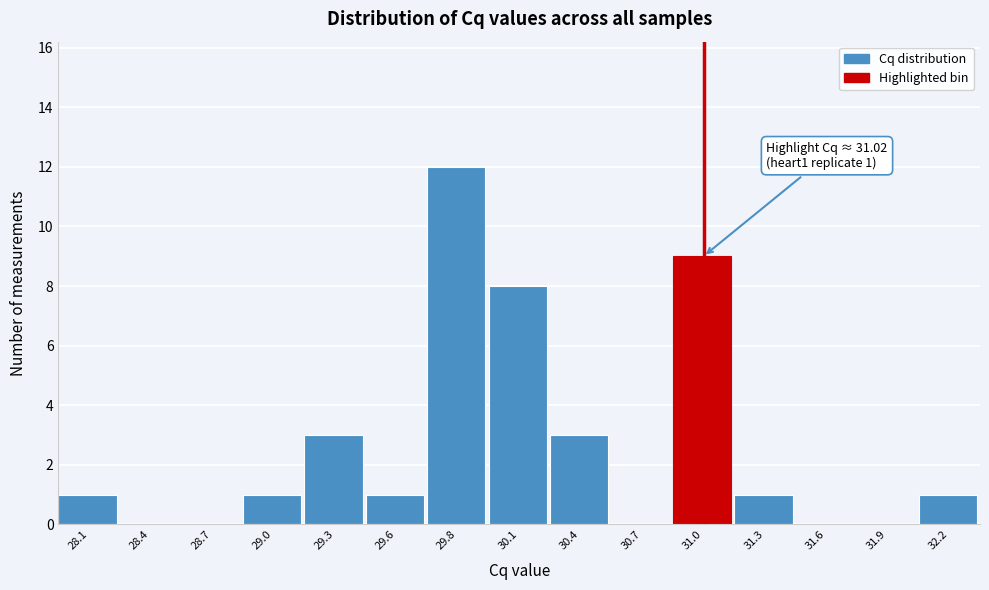

Reading right to left, list all the values displayed in this chart.

32.2=1	31.9=0	31.6=0	31.3=1	31.0=9	30.7=0	30.4=3	30.1=8	29.8=12	29.6=1	29.3=3	29.0=1	28.7=0	28.4=0	28.1=1